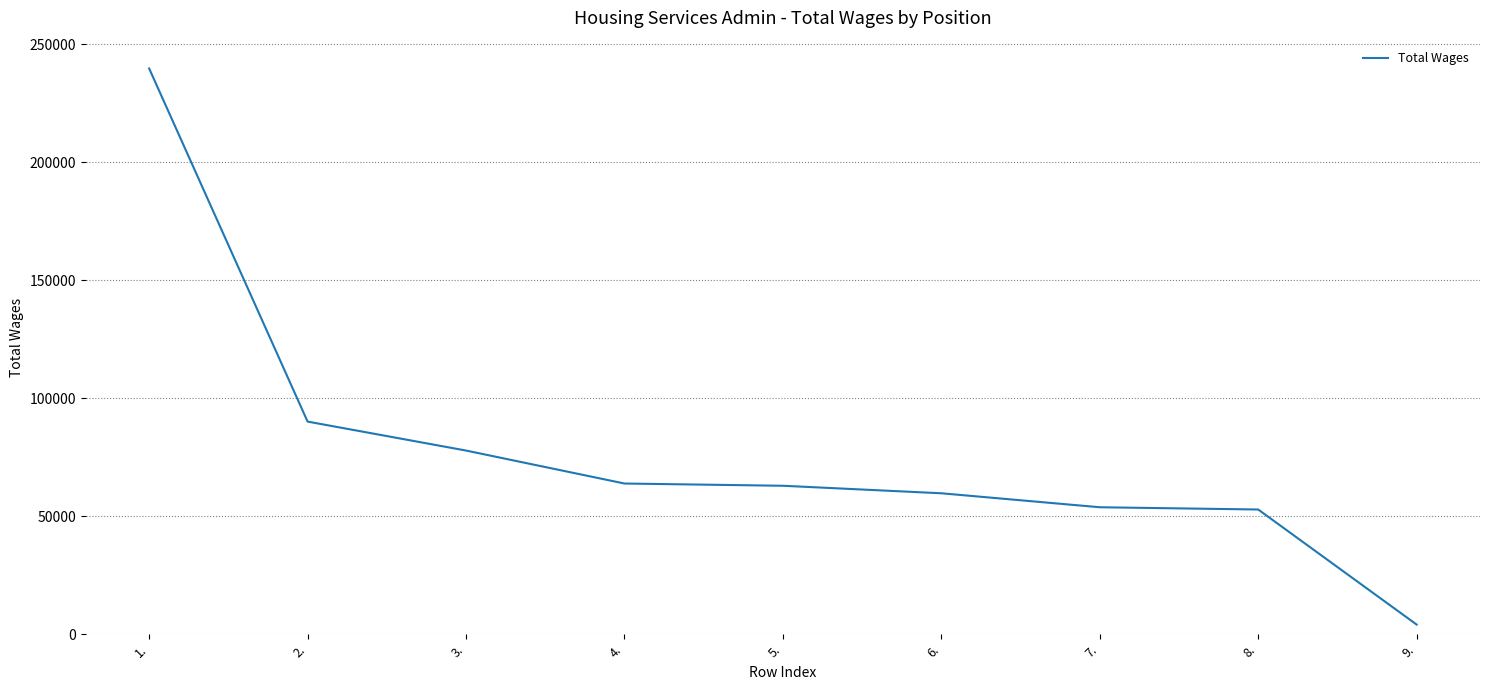

Read the value at 1..

239703